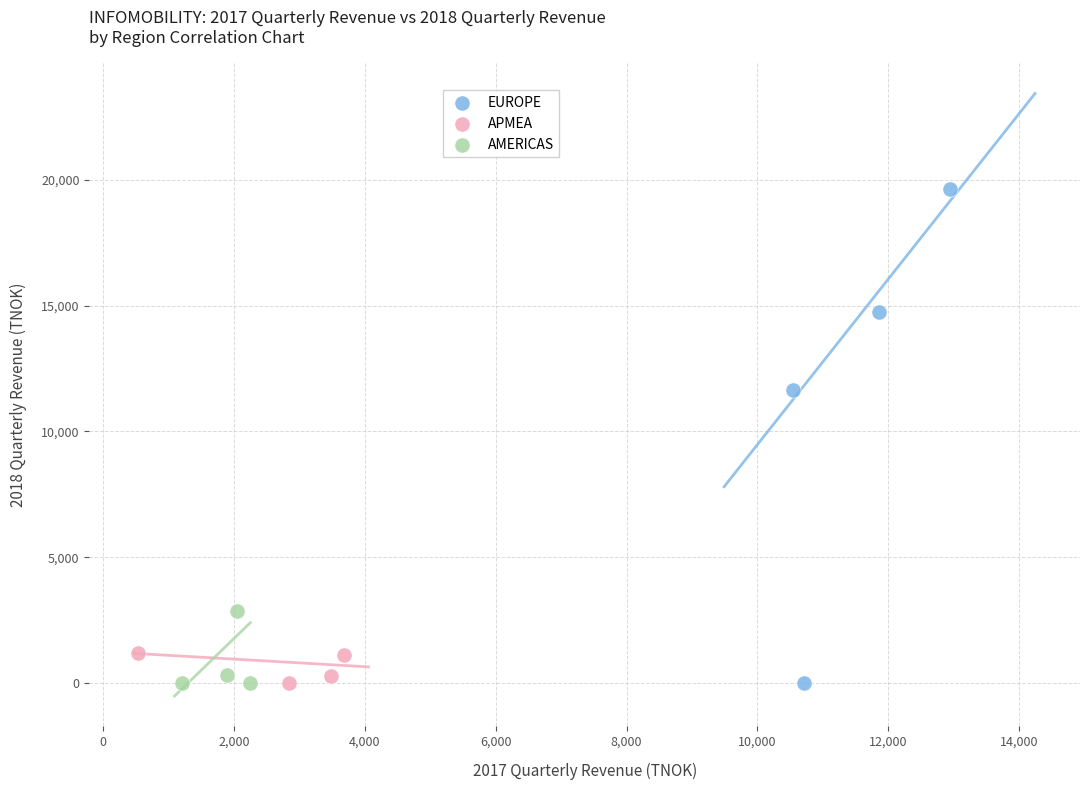

What are all the series names shown in the legend?

EUROPE, APMEA, AMERICAS